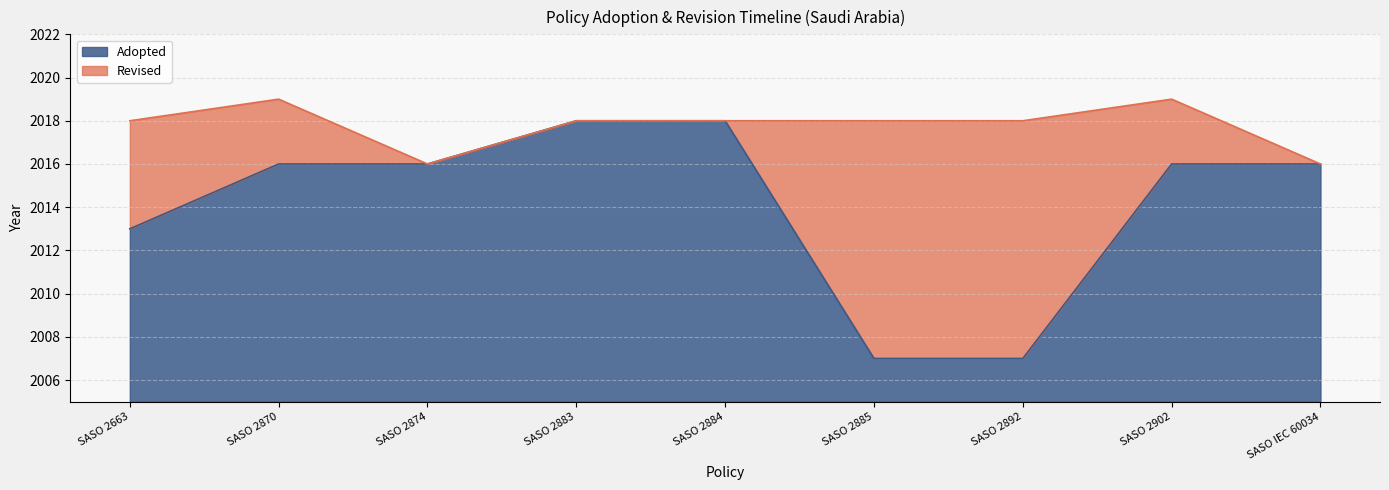

What is the difference between the maximum and minimum values?

11